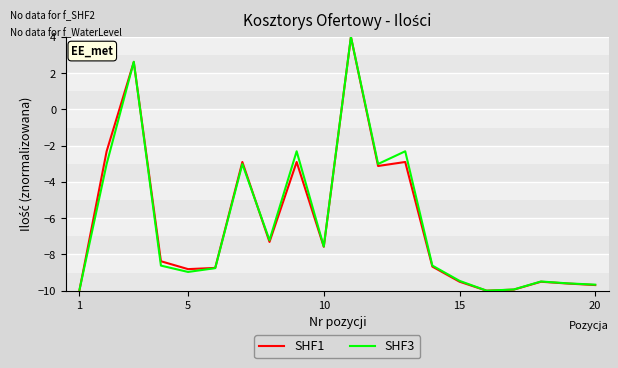

What is the minimum value for SHF3?

-10.0